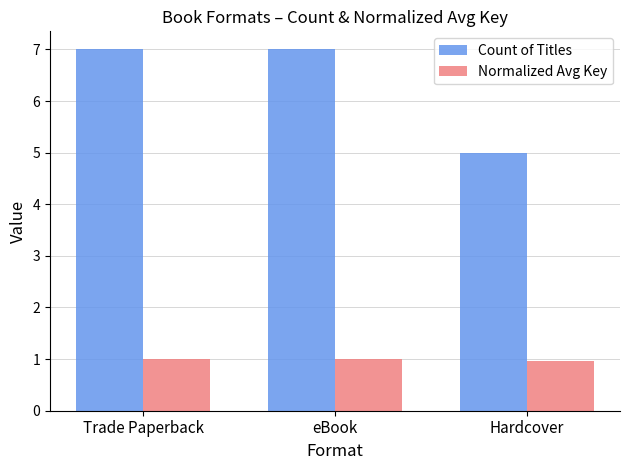

Which series has the largest total across all categories?

Count of Titles